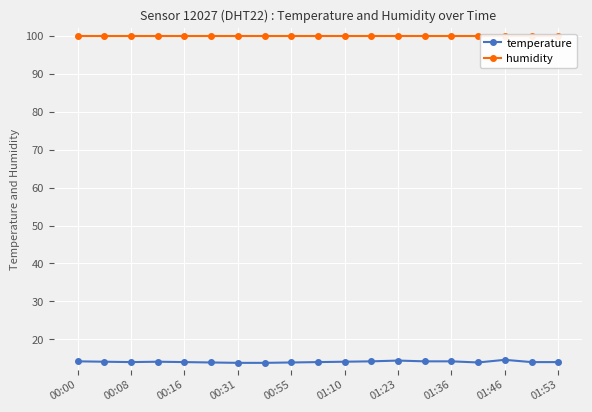

What is the total value across all series at 00:00?

114.1